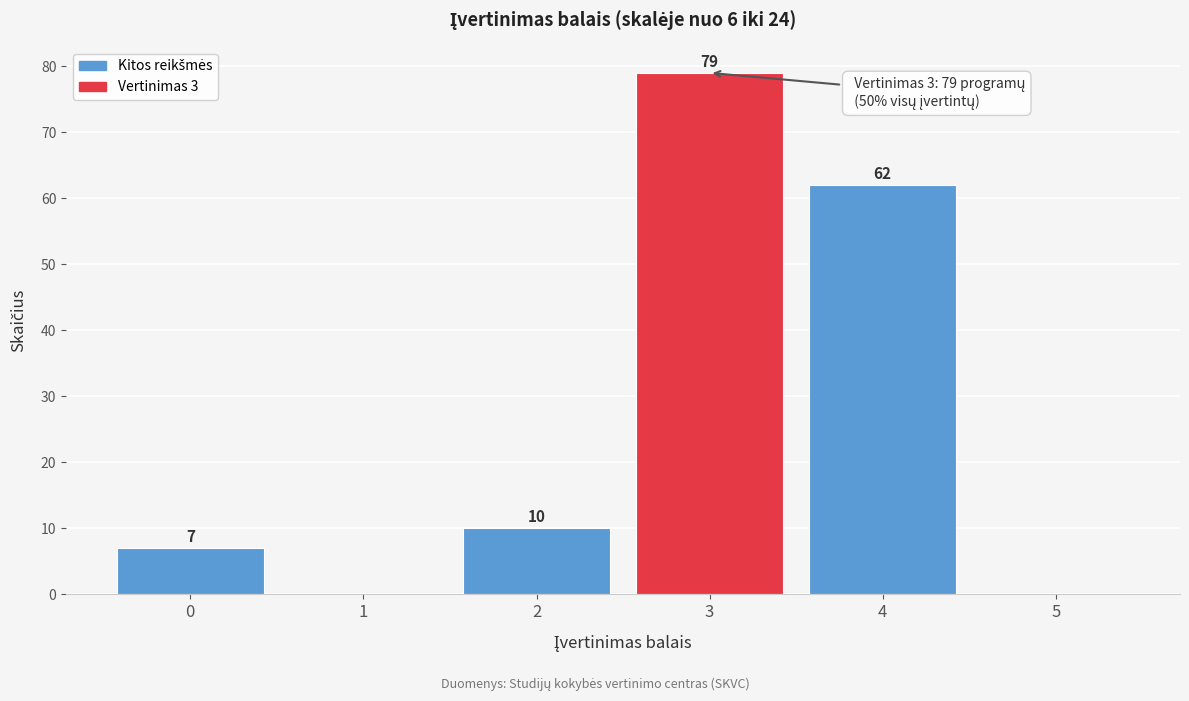

Reading left to right, list all the values displayed in this chart.

0=7	1=0	2=10	3=79	4=62	5=0